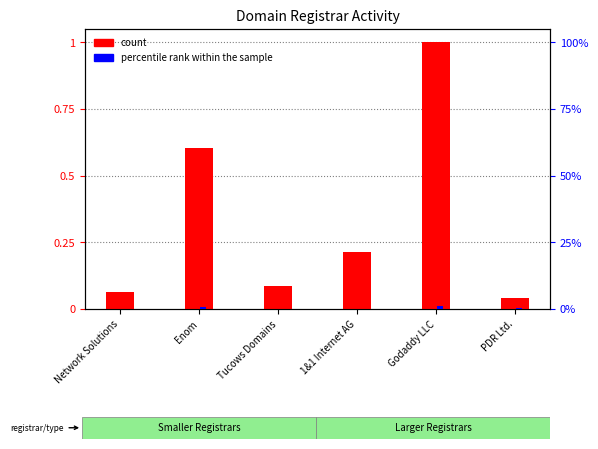

Does the chart contain stacked bars?

No